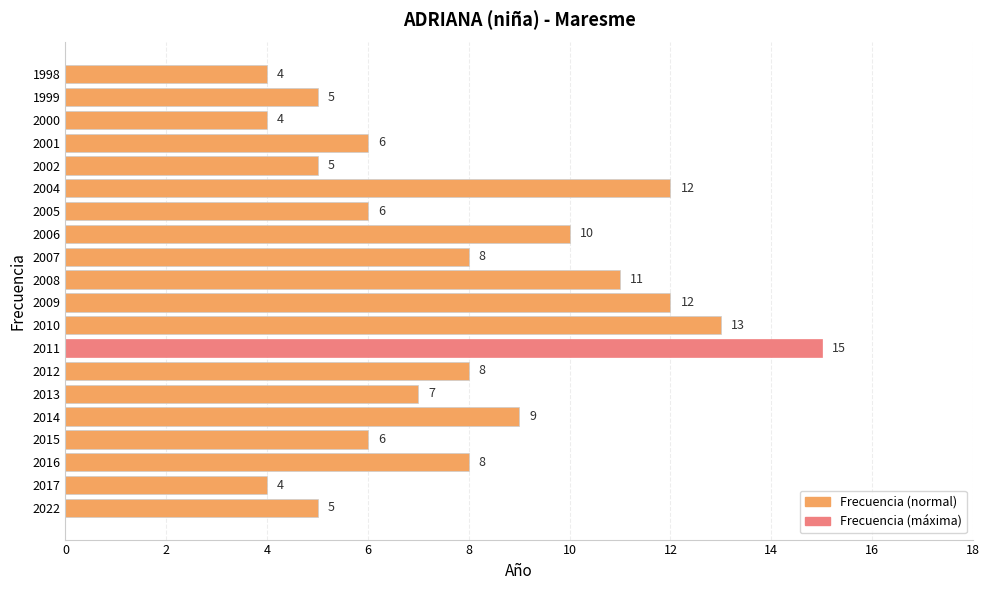

Does the chart contain any negative values?

No